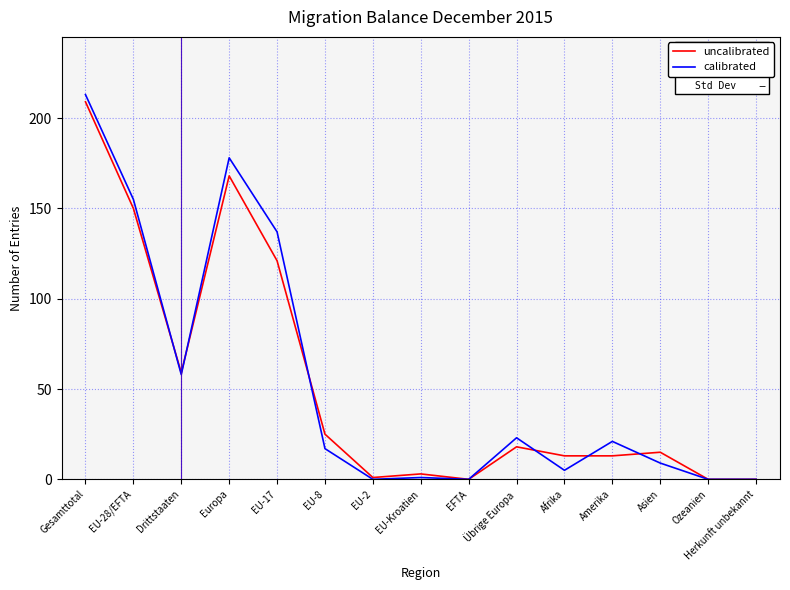

True or false: uncalibrated and calibrated cross at least once.

True